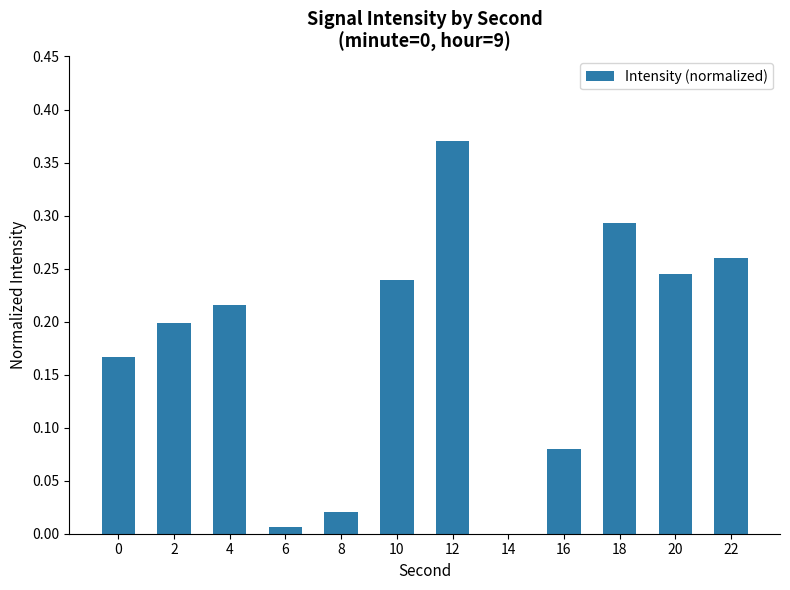

The value at 0 is 0.1. True or false?

False